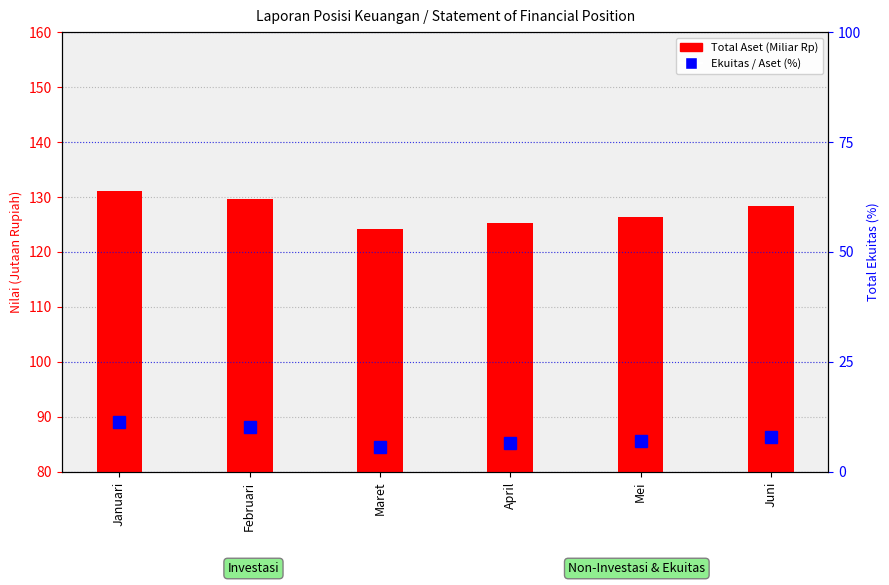

What is the average value of the Total Aset series?

127.5